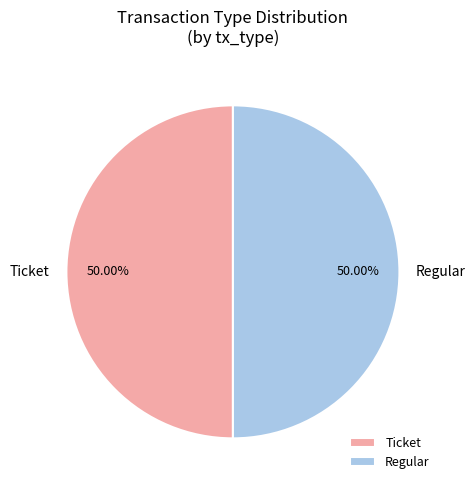

Is the sum of Ticket and Regular greater than half?

Yes